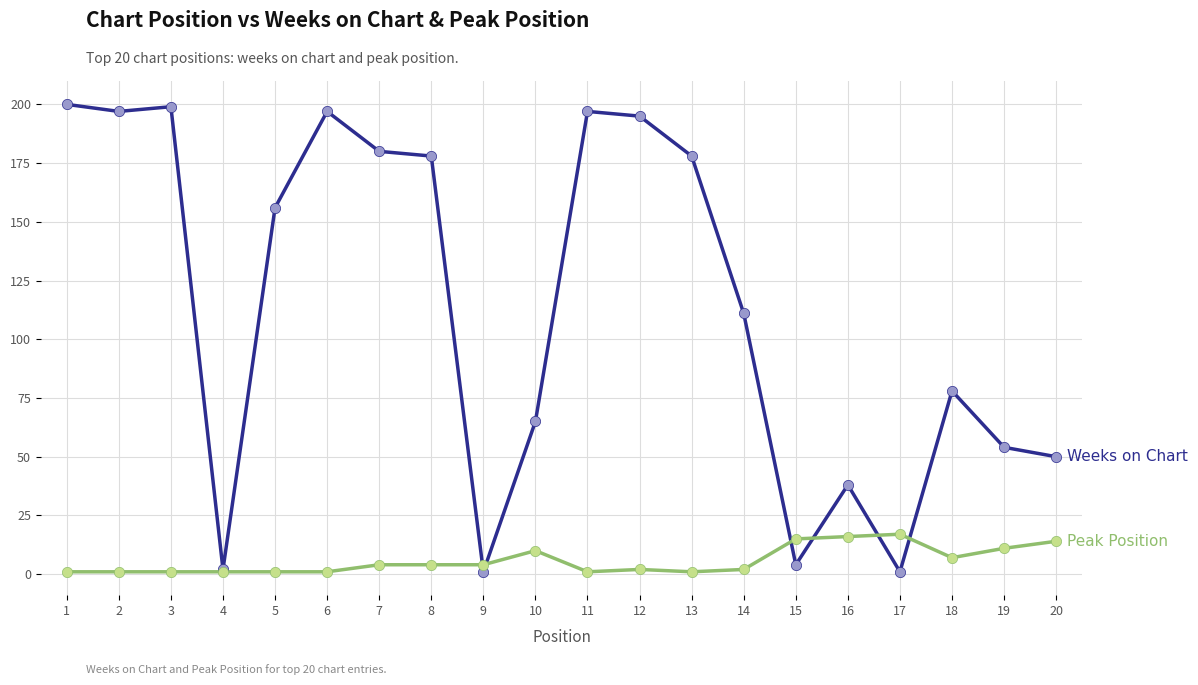

What is the greatest value displayed?

200